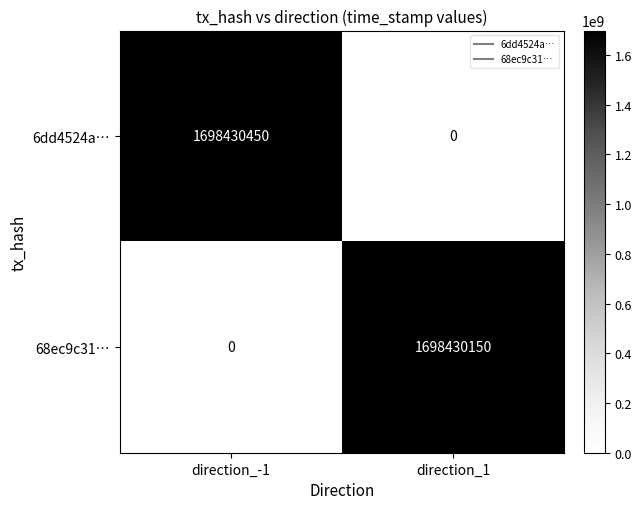

Reading left to right, transcribe all the data shown in this chart.

6dd4524a…: direction_-1=1698430450	direction_1=0
68ec9c31…: direction_-1=0	direction_1=1698430150